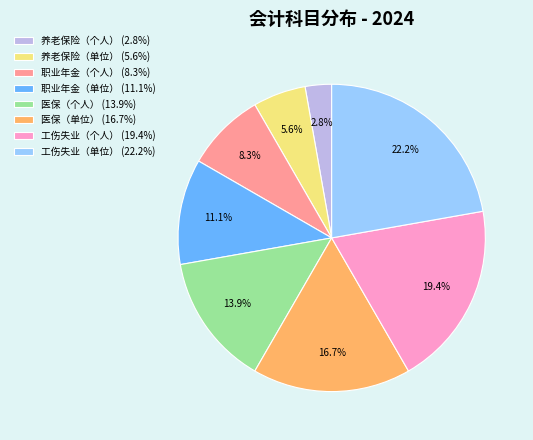

To the nearest percent, what percentage of the pie is 工伤失业（单位）?

22%